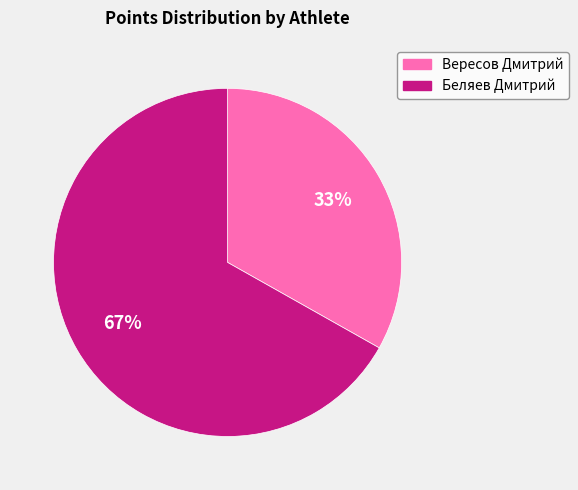

Do Беляев Дмитрий and Вересов Дмитрий together represent more than half of the pie?

Yes